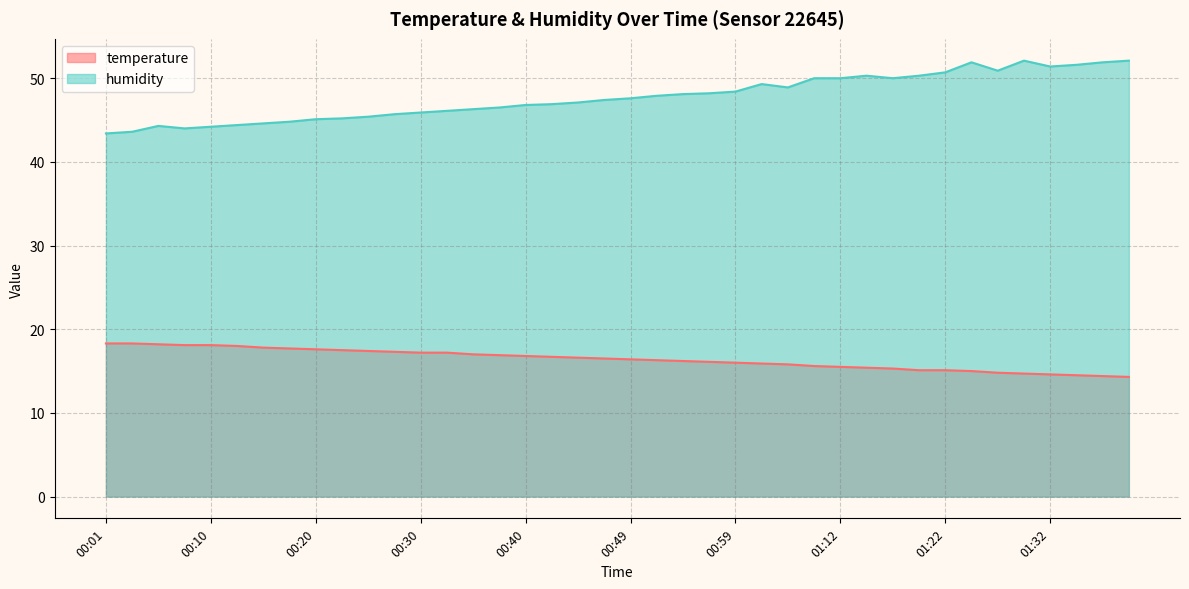

True or false: temperature has a value of 23.2 at 00:18.

False